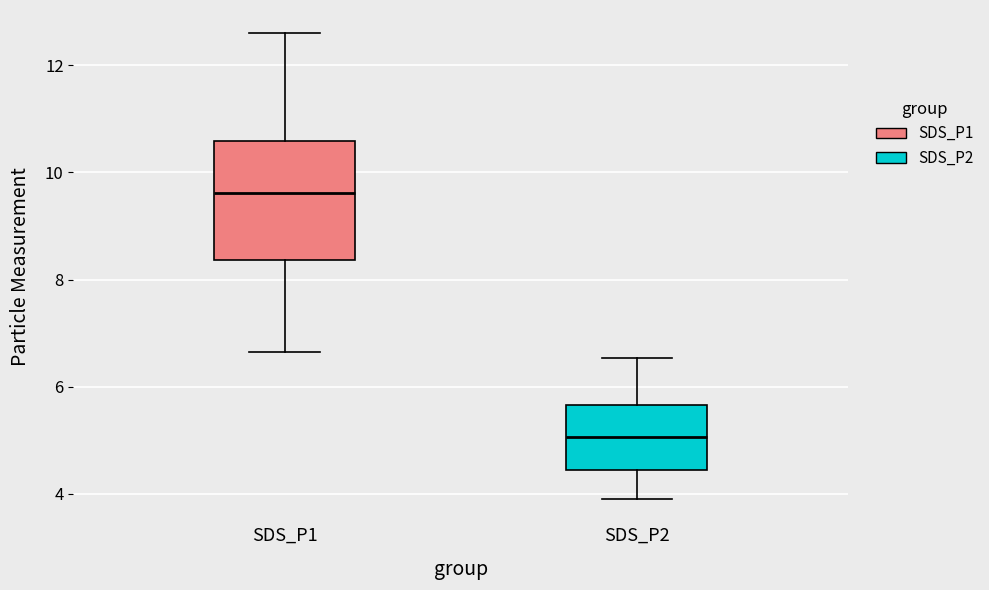

Reading left to right, transcribe this box plot: for each box, give where its median line is, the range the box spans, and where its two whiskers end, as read against the y-axis. The values are not printed on the chart, so give them approximately, as read against the axis.

SDS_P1: median 9.6, box 8.4 to 10.6, whiskers 6.6 to 12.6
SDS_P2: median 5.0, box 4.4 to 5.6, whiskers 4.0 to 6.6